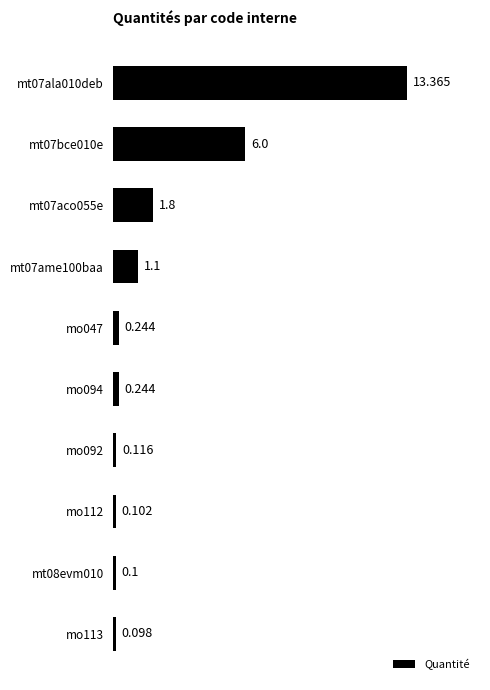

Are the bars horizontal?

Yes